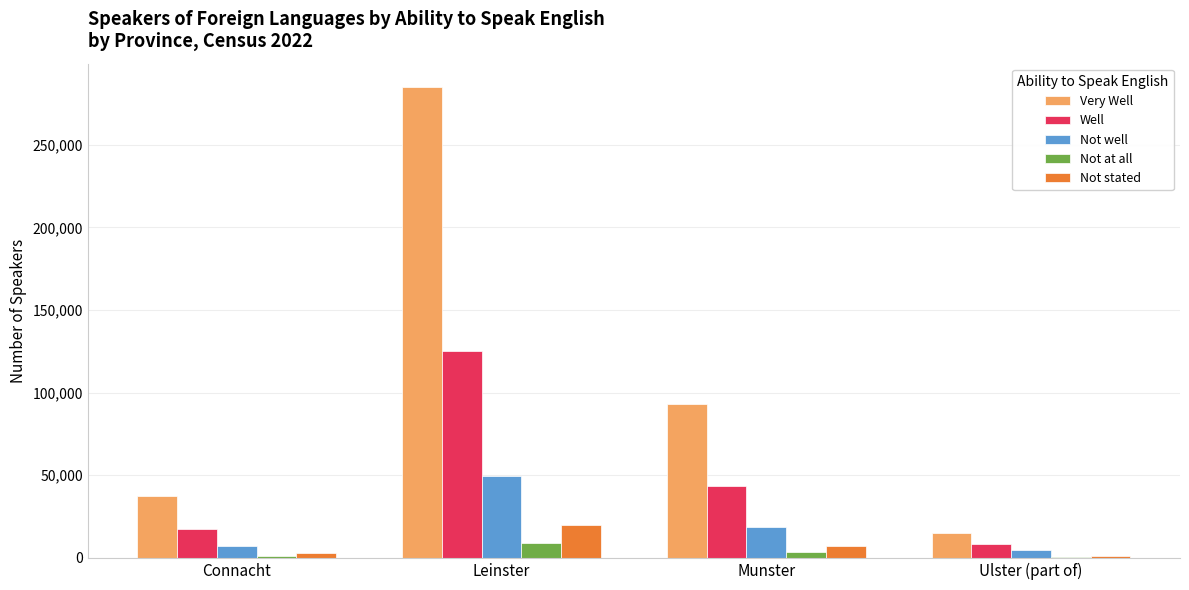

Between Leinster and Munster, which series saw the biggest shift?

Very Well